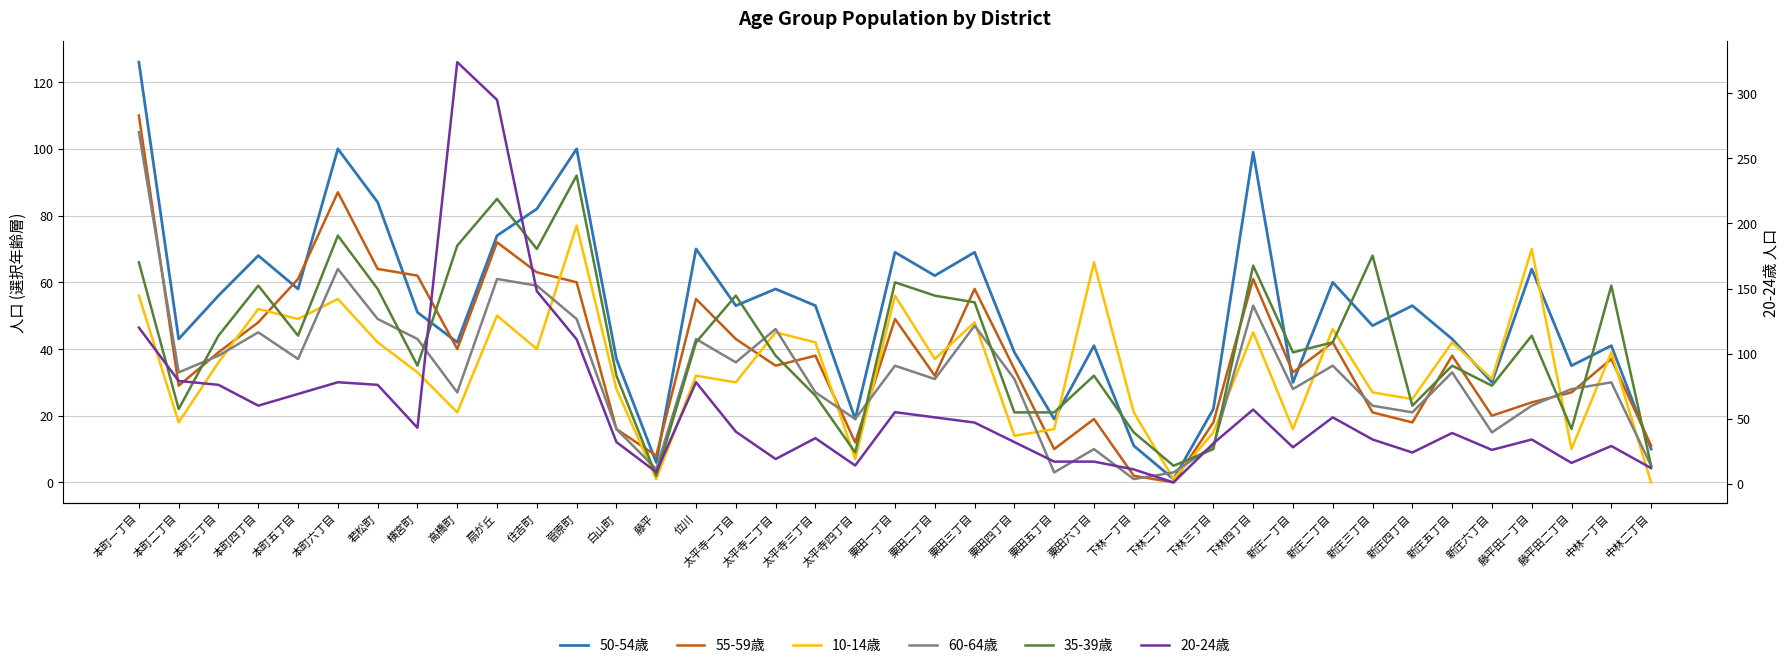

Does the chart have visible grid lines?

Yes